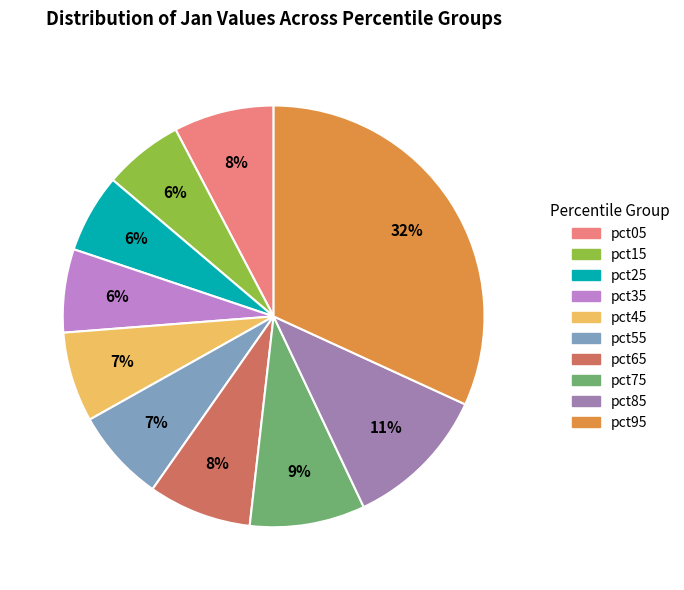

Is pct65 the majority of the pie?

No